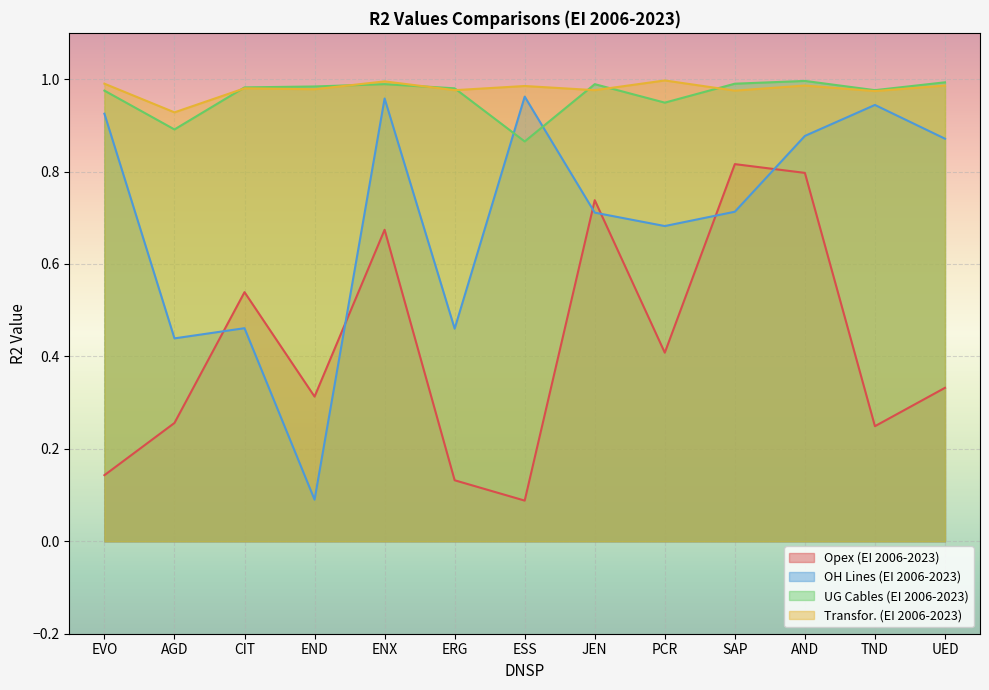

What are all the series names shown in the legend?

Opex (EI 2006-2023), OH Lines (EI 2006-2023), UG Cables (EI 2006-2023), Transfor. (EI 2006-2023)